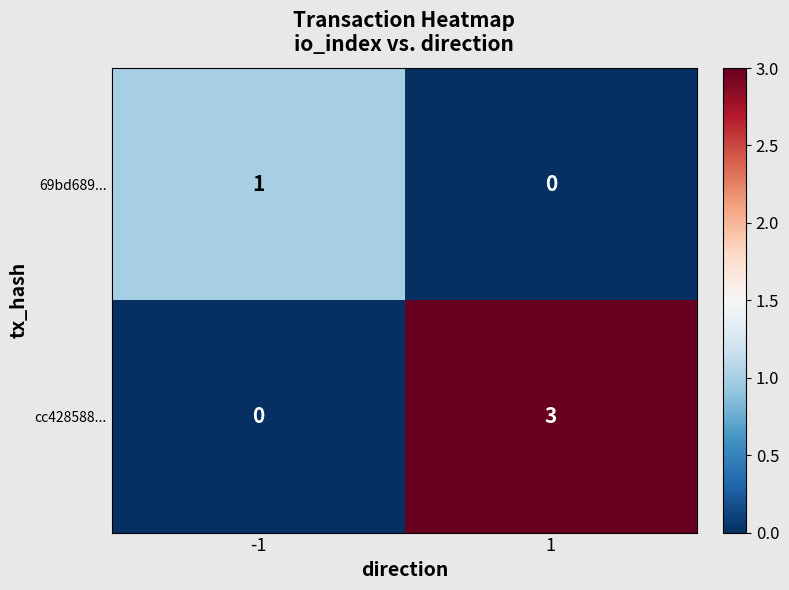

What is the difference between the cc428588... values at 1 and -1?

3